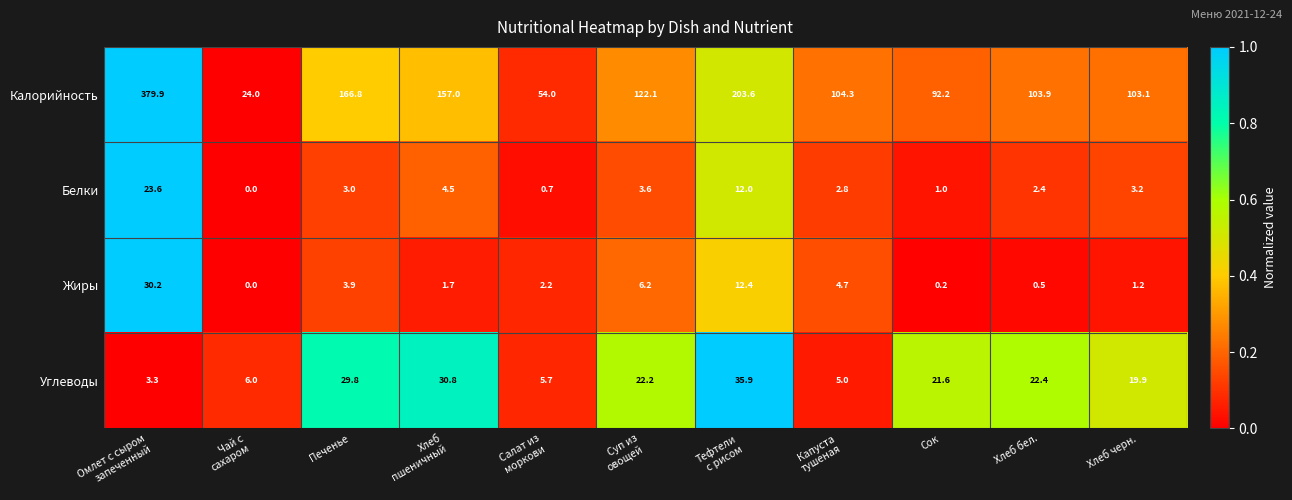

The value of Жиры at Печенье is 6.2. True or false?

False